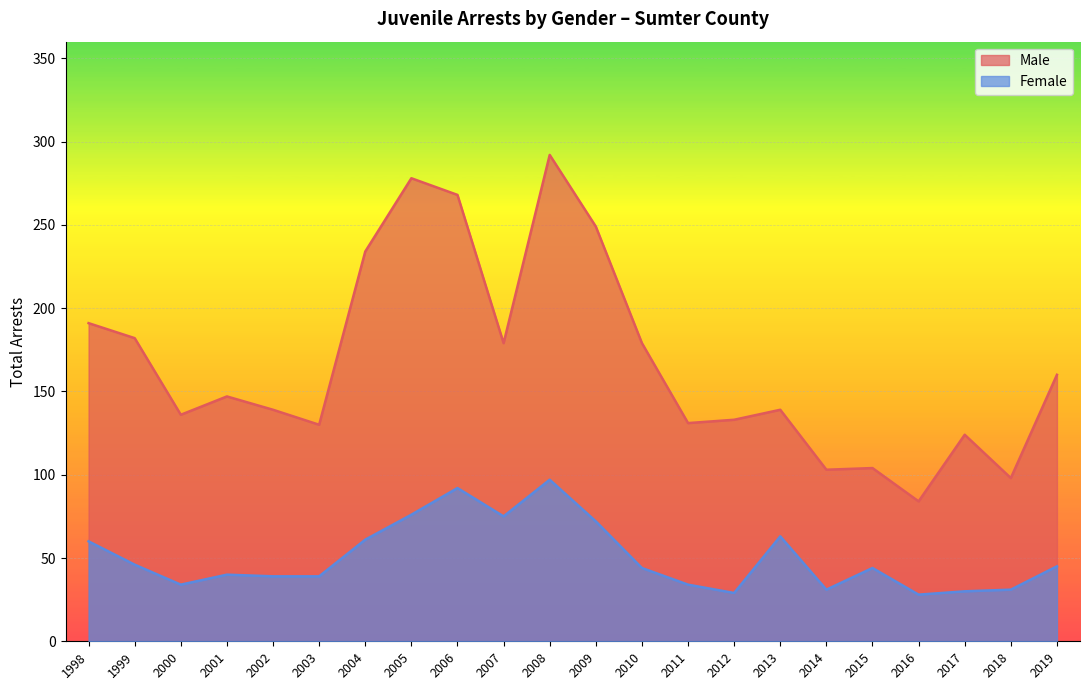

Between 2002 and 2011, which is larger?

2002